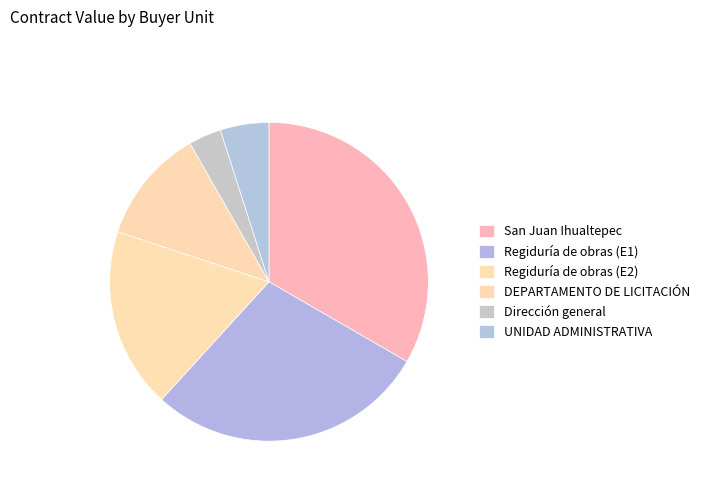

Count the number of slices in the pie.

6